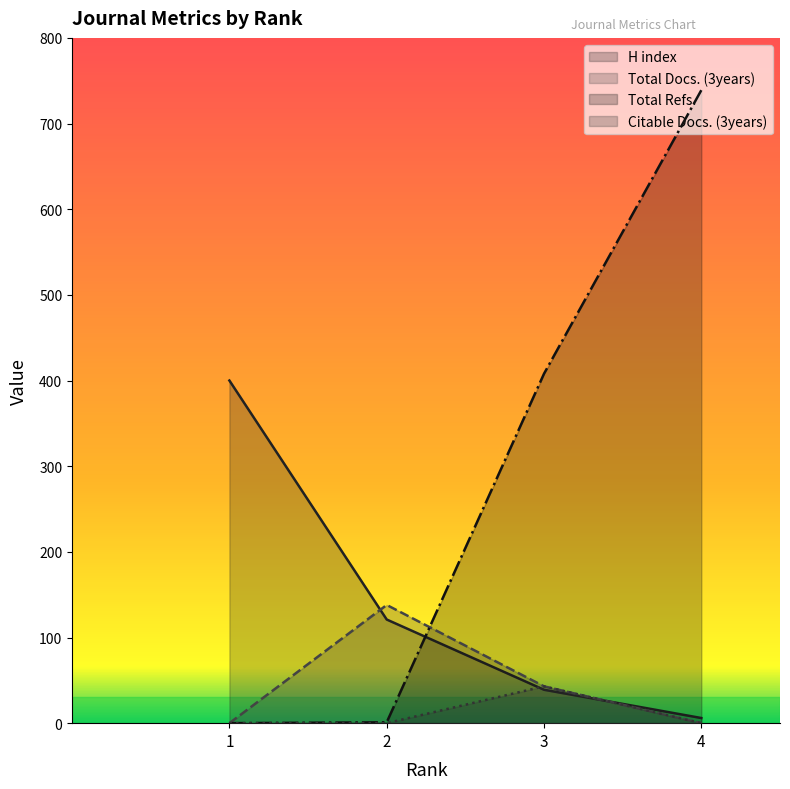

Read the Total Refs. value at 4.

739